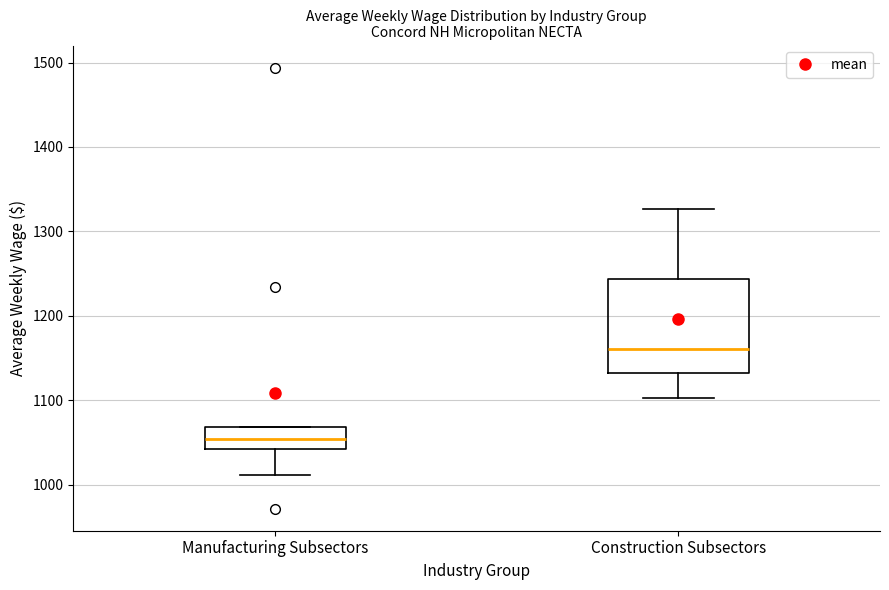

Reading left to right, transcribe this box plot: for each box, give where its median line is, the range the box spans, and where its two whiskers end, as read against the y-axis. The values are not printed on the chart, so give them approximately, as read against the axis.

Manufacturing Subsectors: median 1050, box 1040 to 1070, whiskers 1010 to 1070
Construction Subsectors: median 1160, box 1130 to 1240, whiskers 1100 to 1330